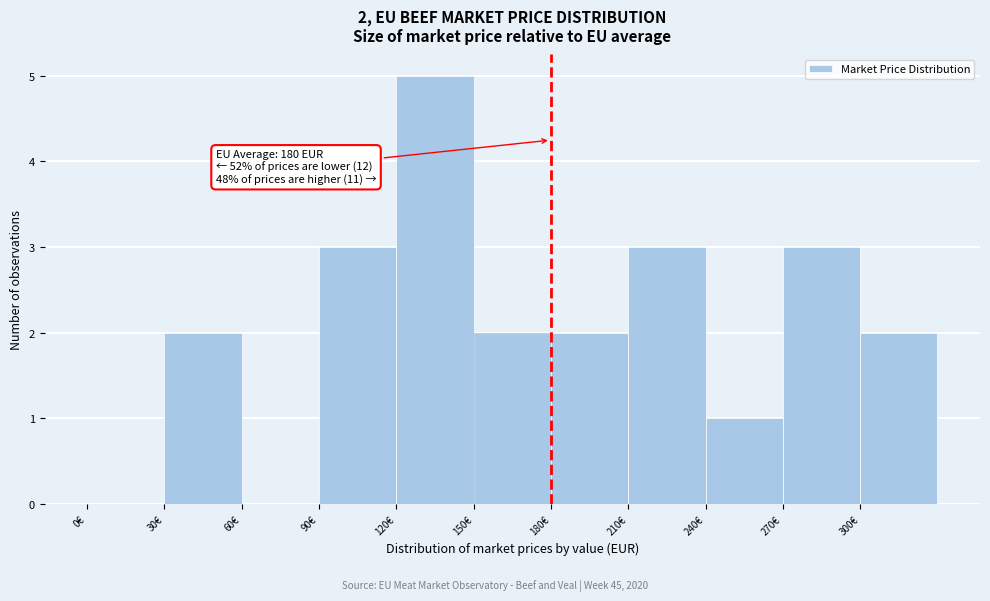

Which range on the x-axis has the tallest bar?

120 to 150